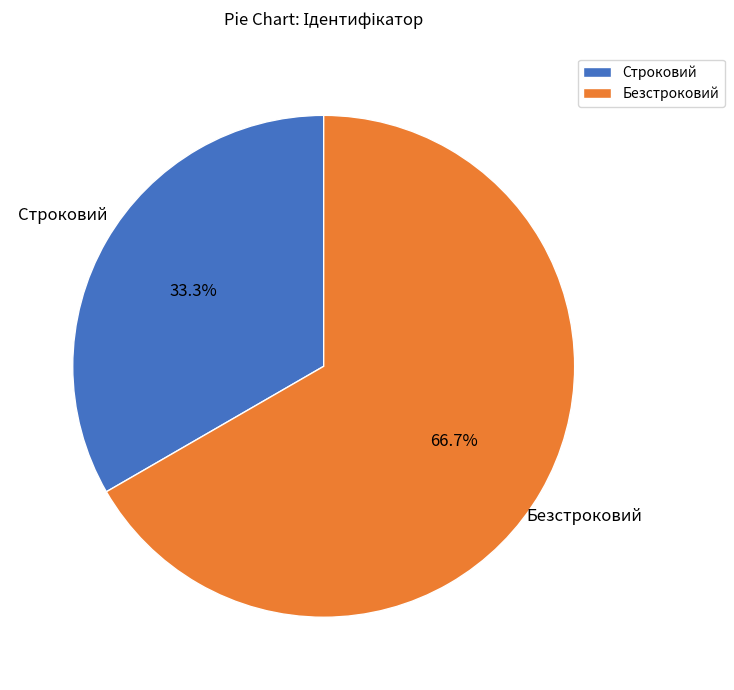

Which slice is the smallest?

Строковий